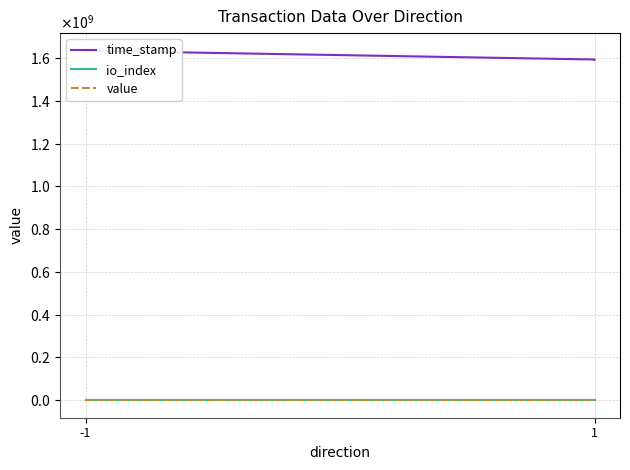

At which category is the sum across all series the highest?

-1